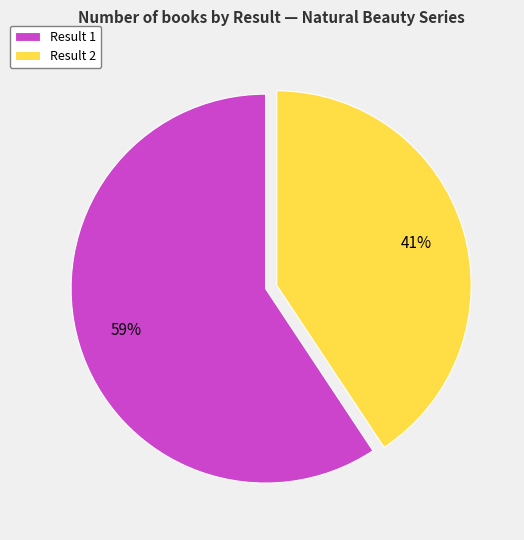

Is the sum of Result 1 and Result 2 greater than half?

Yes